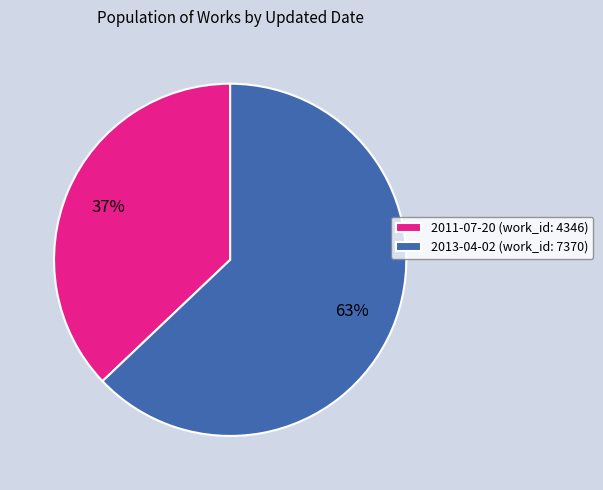

To the nearest percent, what is the average slice percentage?

50%